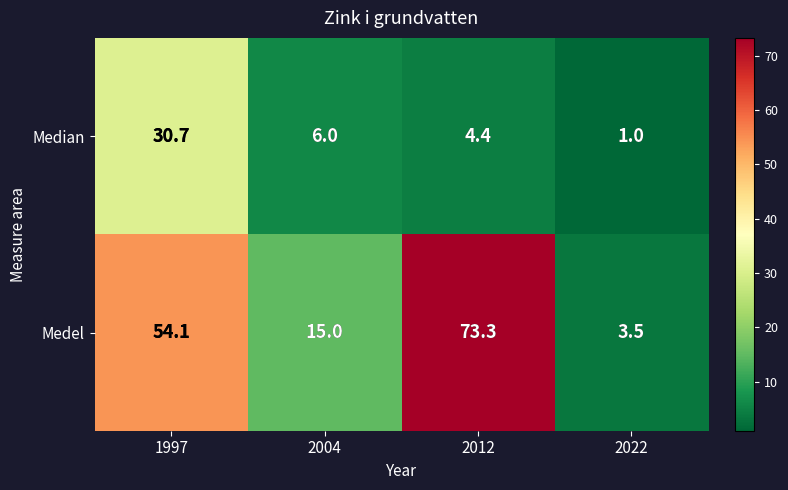

What is the spread (max minus min) of values at 2012?

68.9